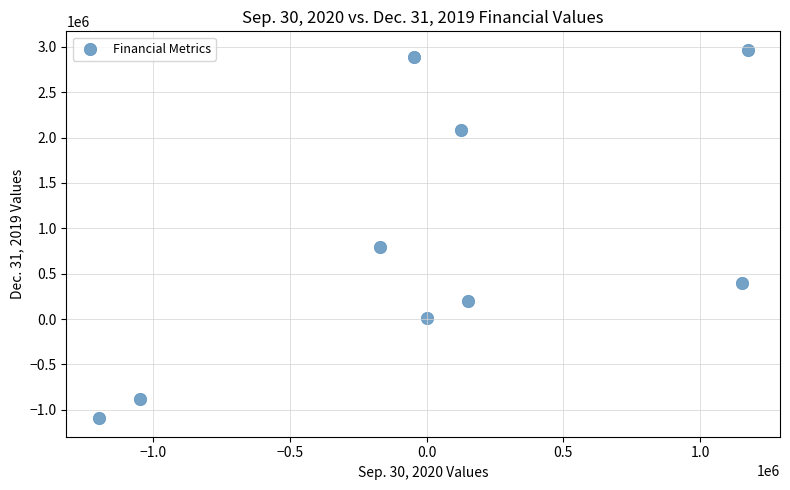

What is the range of Y values (max minus min)?

4059613